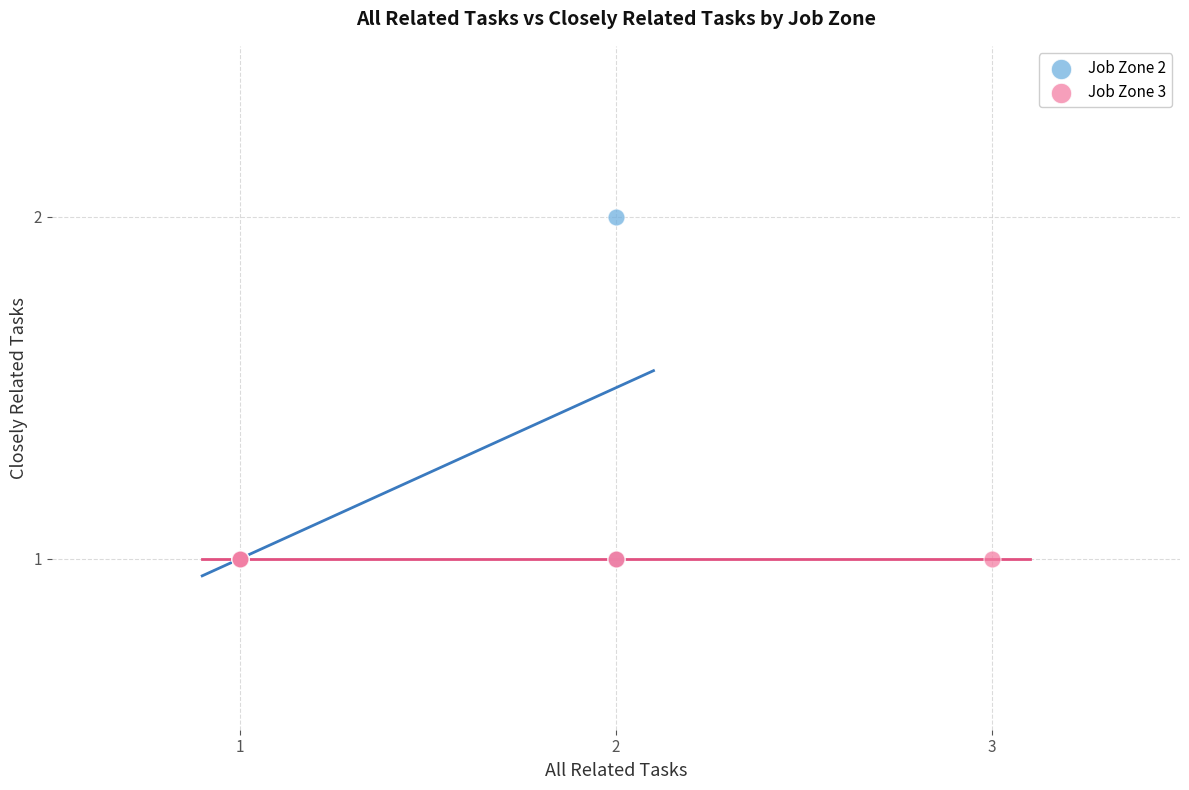

Which series reaches the maximum Y coordinate?

Job Zone 2